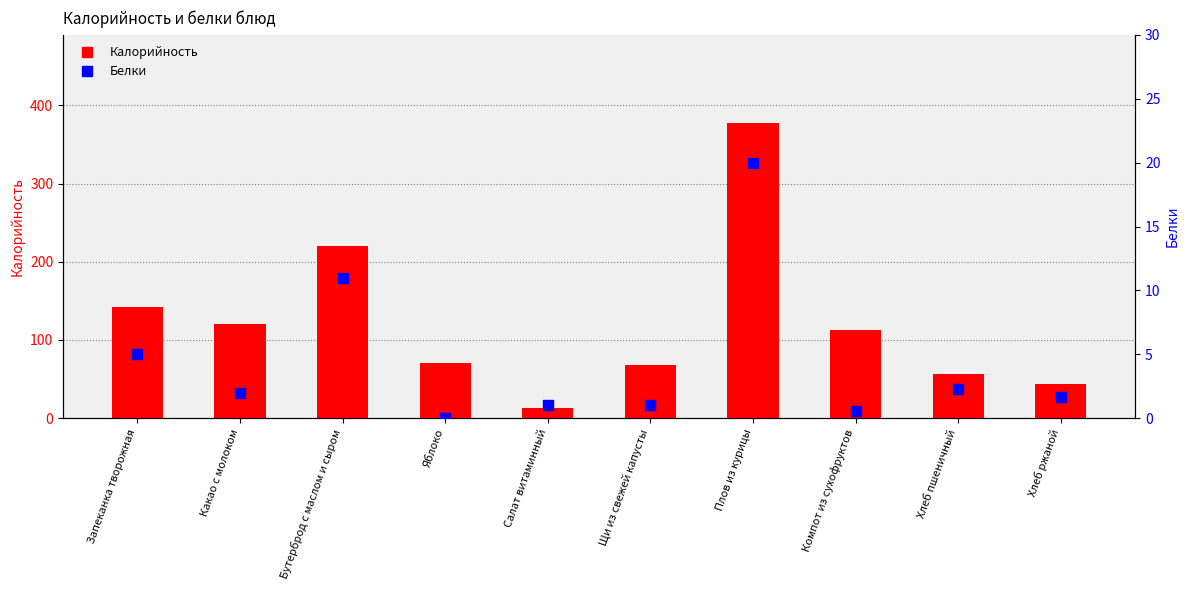

Which series has the largest total across all categories?

Калорийность